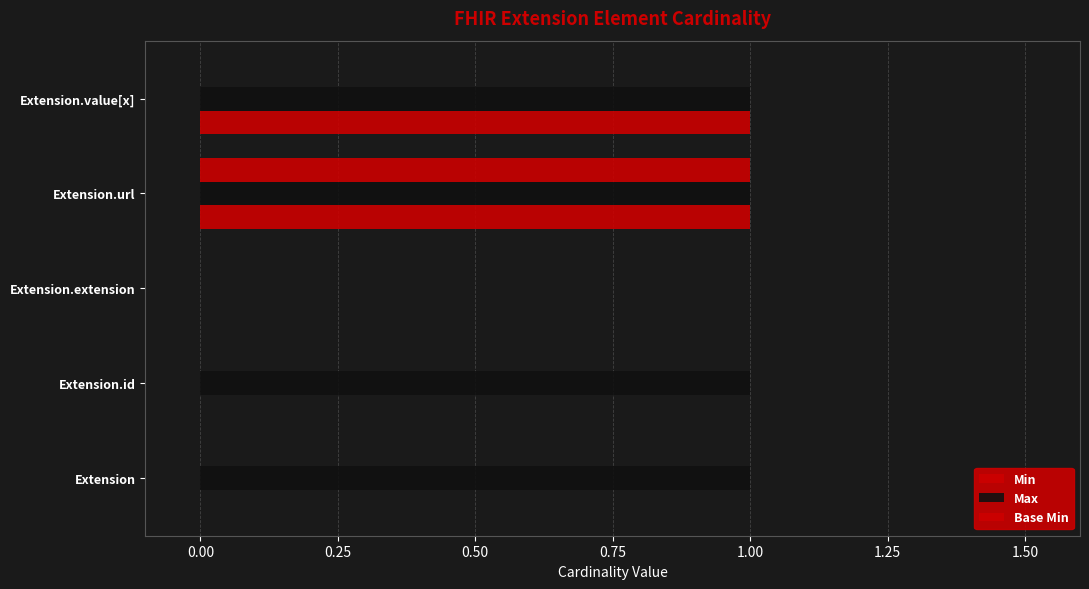

How many categories are shown in the chart?

5